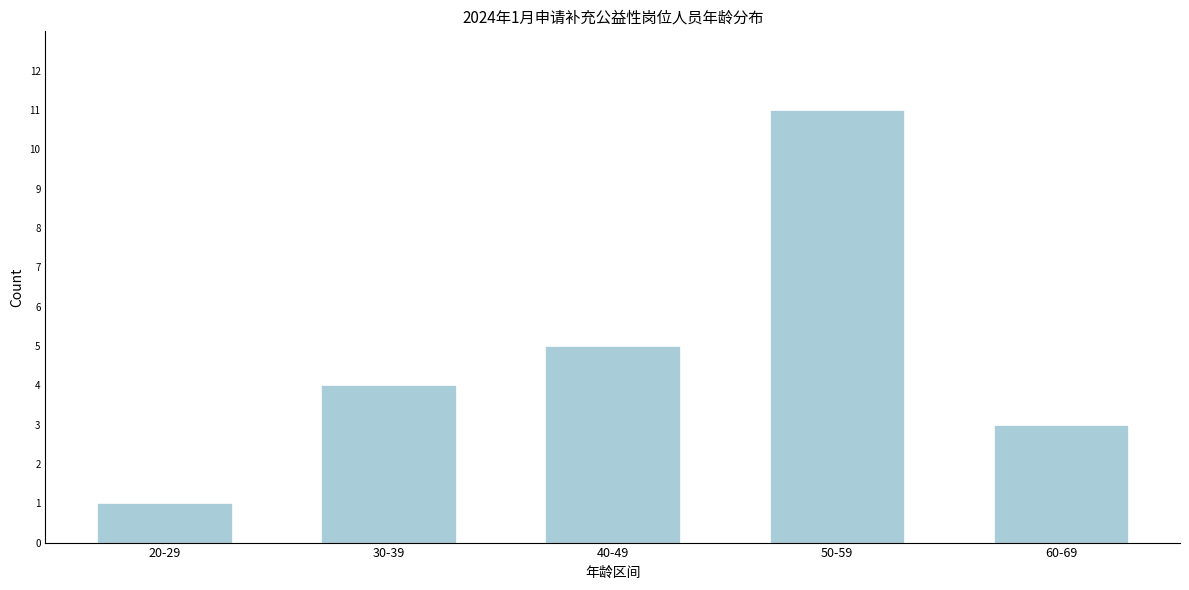

Reading left to right, transcribe all the data shown in this chart.

1	4	5	11	3